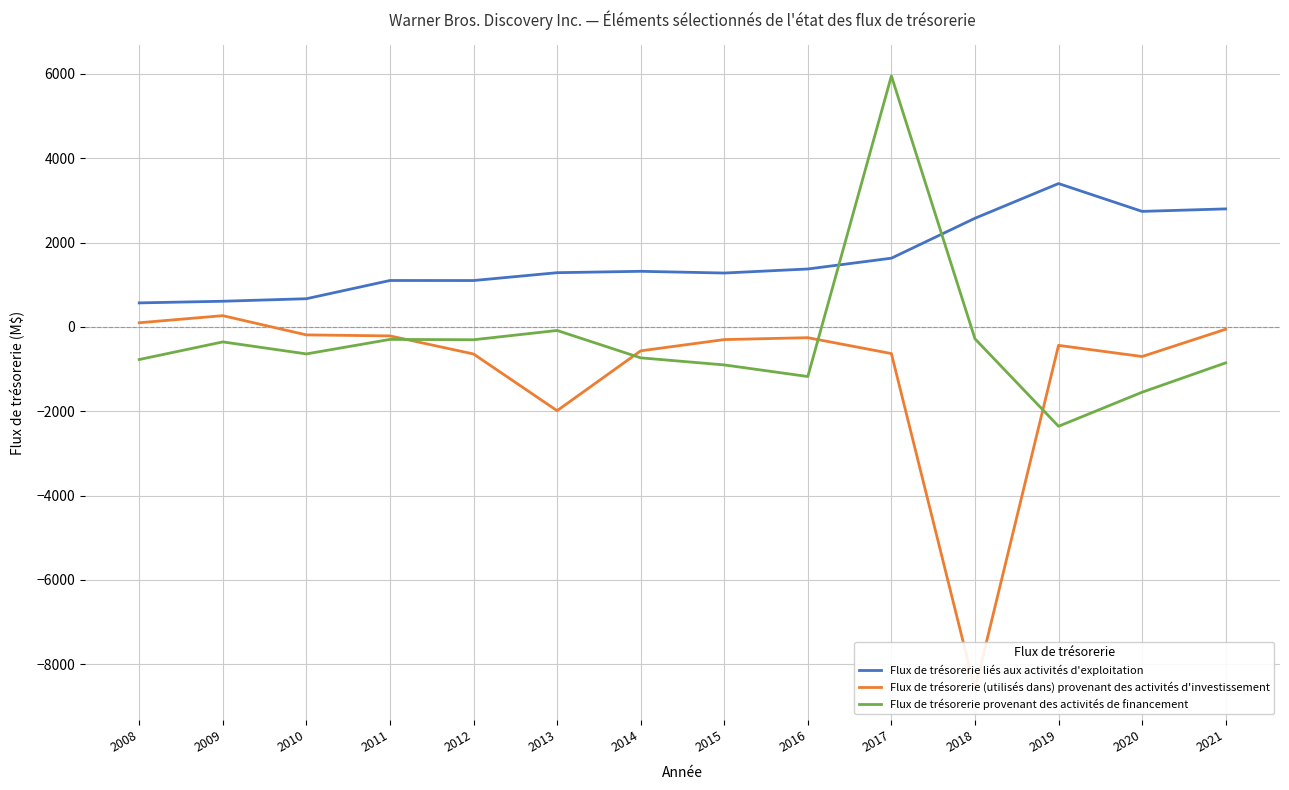

List the series in order of their overall mean, highest first.

Flux de trésorerie liés aux activités d'exploitation, Flux de trésorerie provenant des activités de financement, Flux de trésorerie (utilisés dans) provenant des activités d'investissement